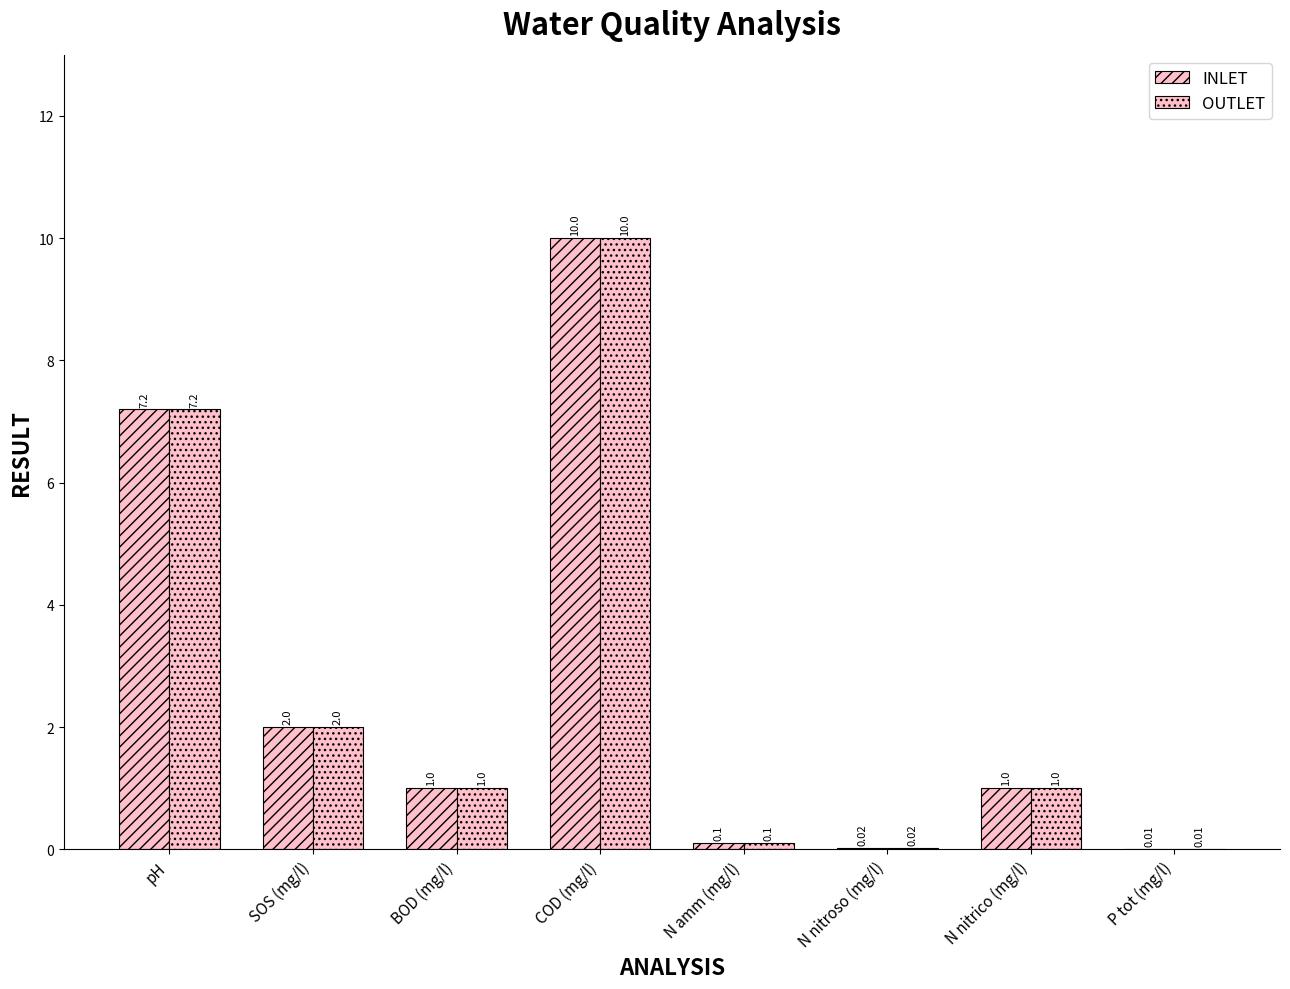

What position from the right is N nitrico (mg/l)?

2